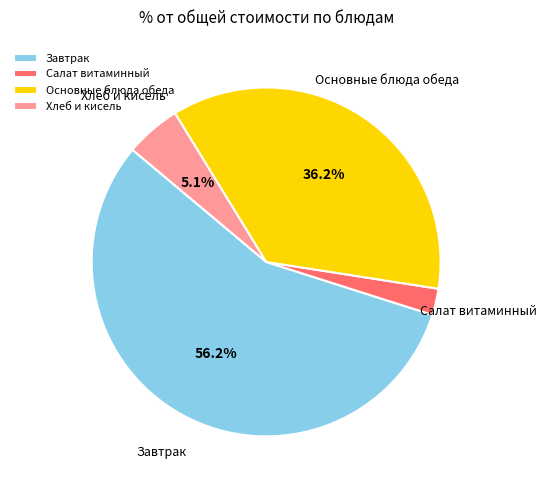

What percentage is NOT represented by Хлеб и кисель?

94.9%